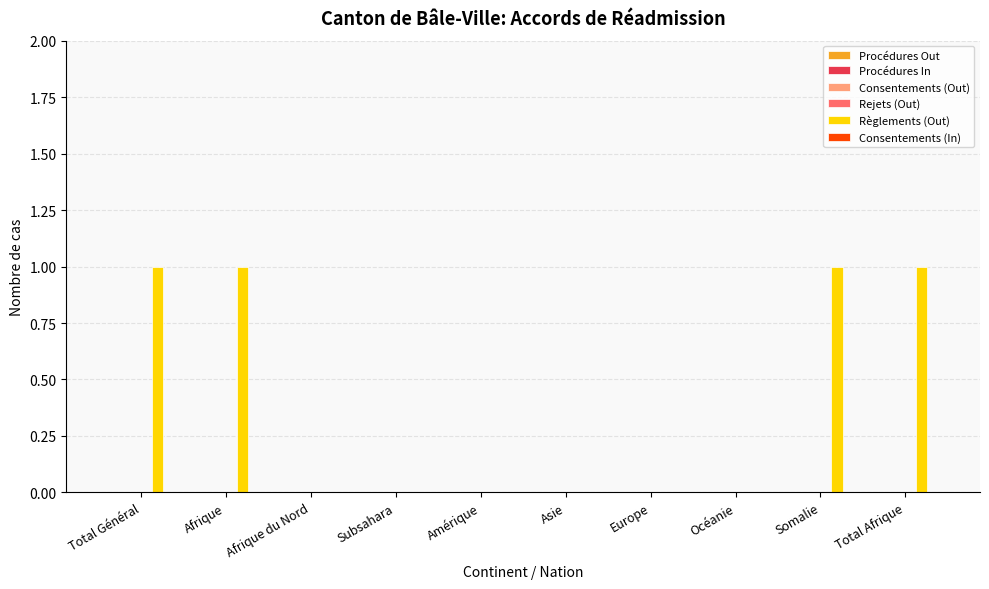

Which has a higher value, Asie or Afrique?

Afrique